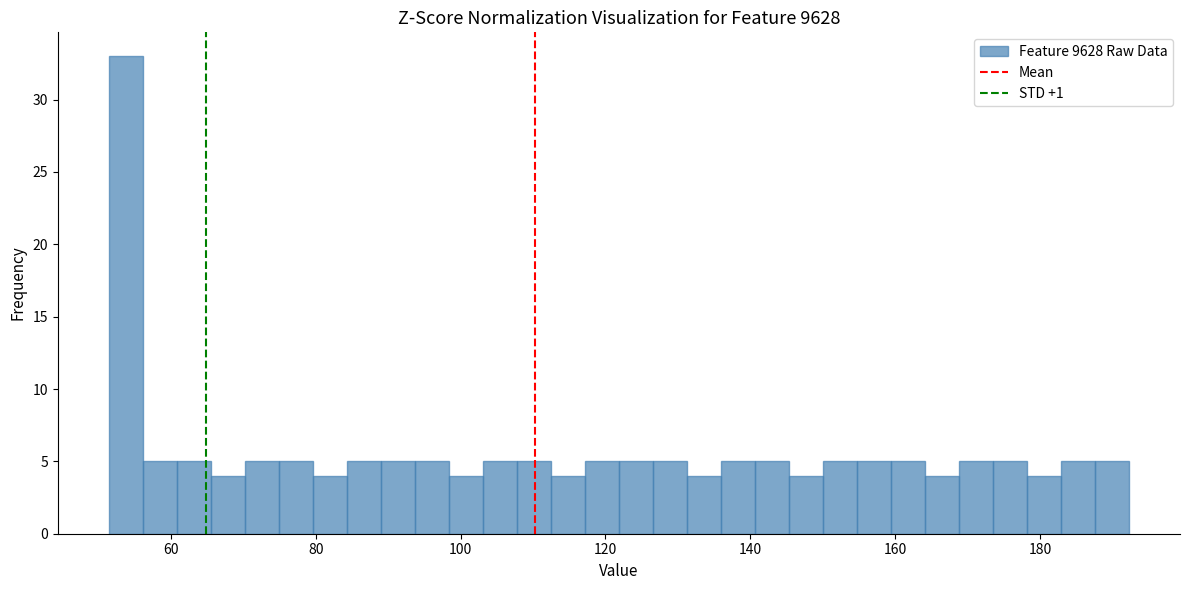

Around what value on the x-axis is the tallest bar? Give the approximate position of its centre, as read against the axis.

54